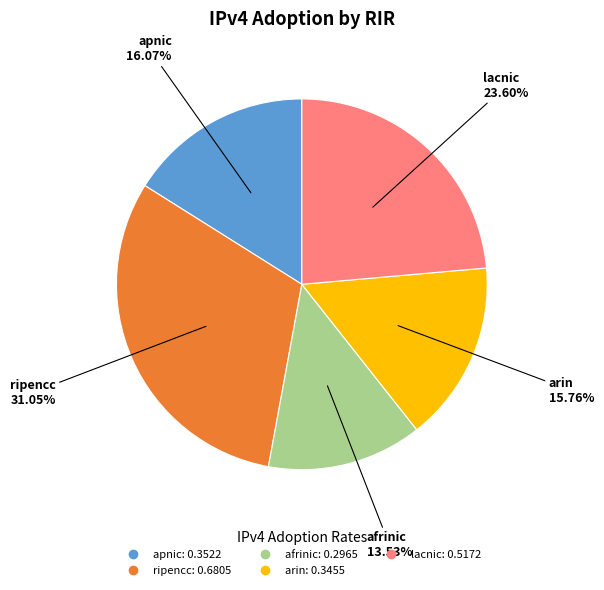

Do apnic and arin together represent more than half of the pie?

No